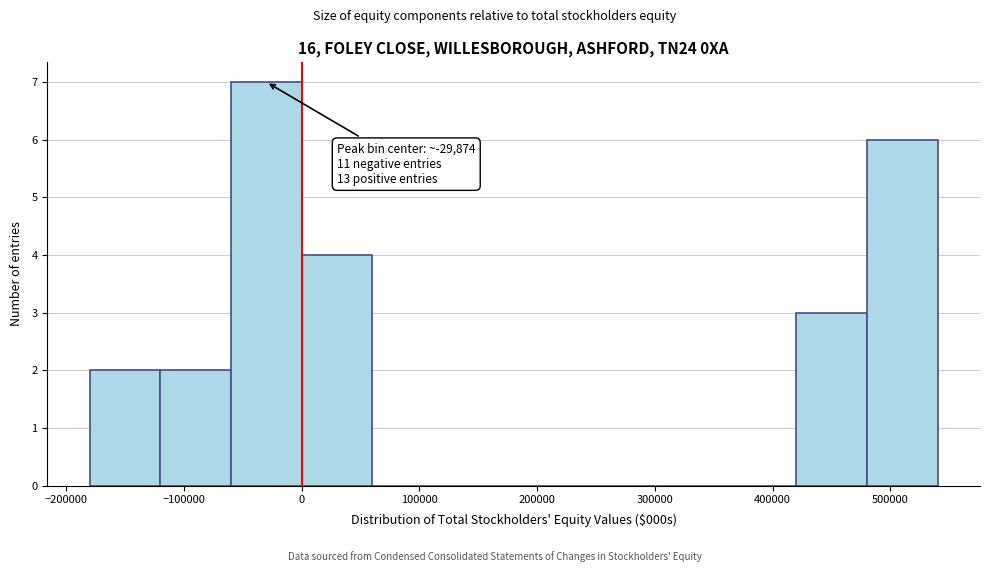

Over which range of the x-axis is the bar tallest?

-60000 to 0